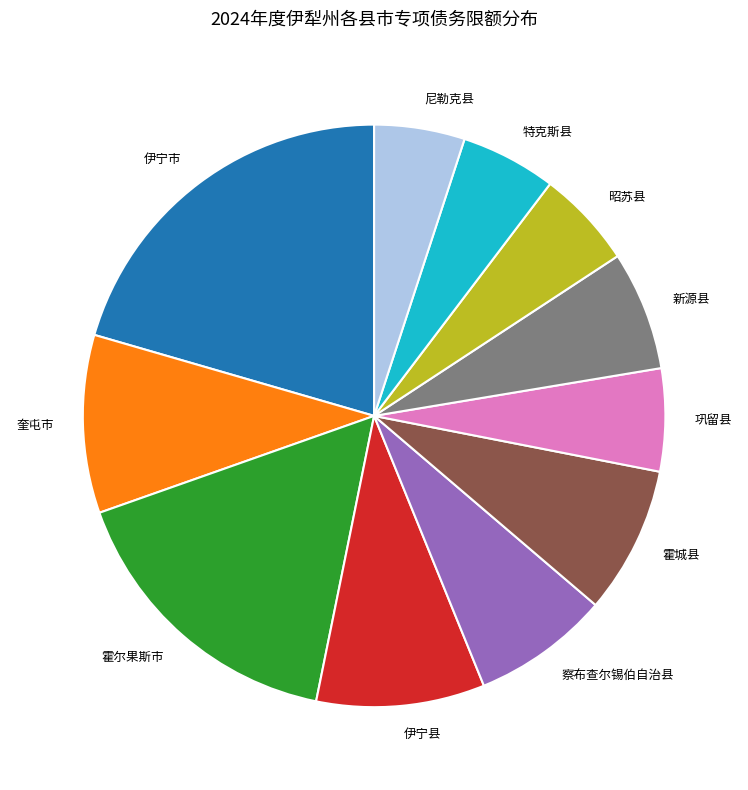

How many segments does this pie chart have?

11